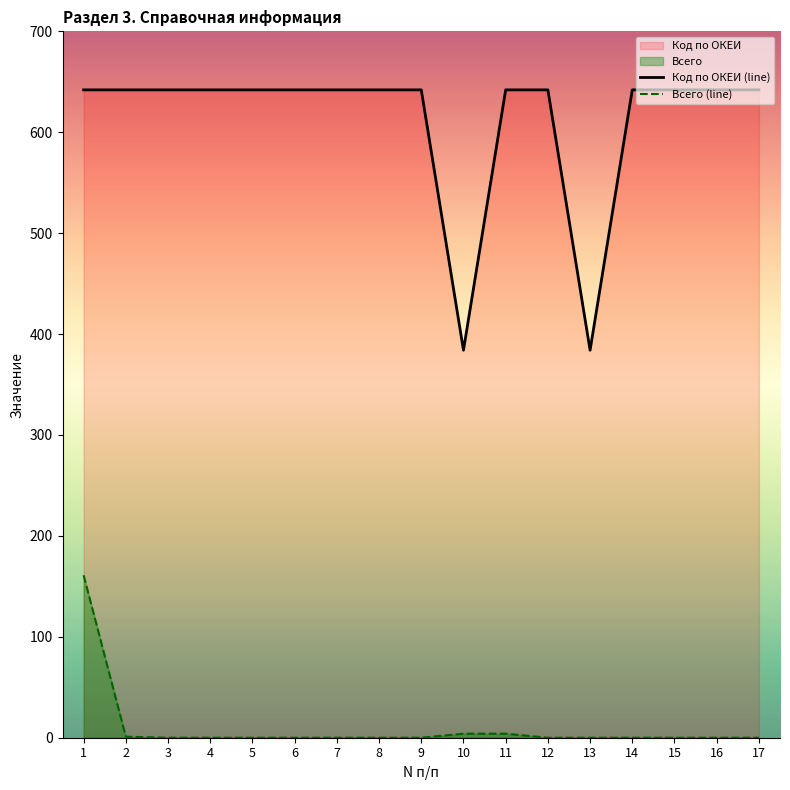

Reading left to right, transcribe all the data shown in this chart.

Код по ОКЕИ (line): 642	642	642	642	642	642	642	642	642	384	642	642	384	642	642	642	642
Всего (line): 161	1	0	0	0	0	0	0	0	4	4	0	0	0	0	0	0